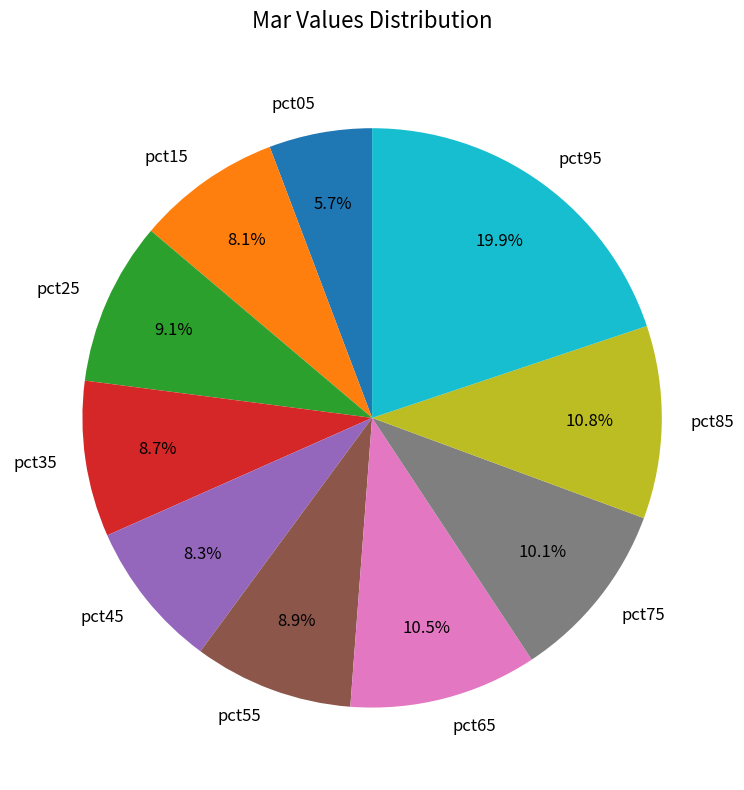

Is it true that pct75 is 10% of the pie?

True